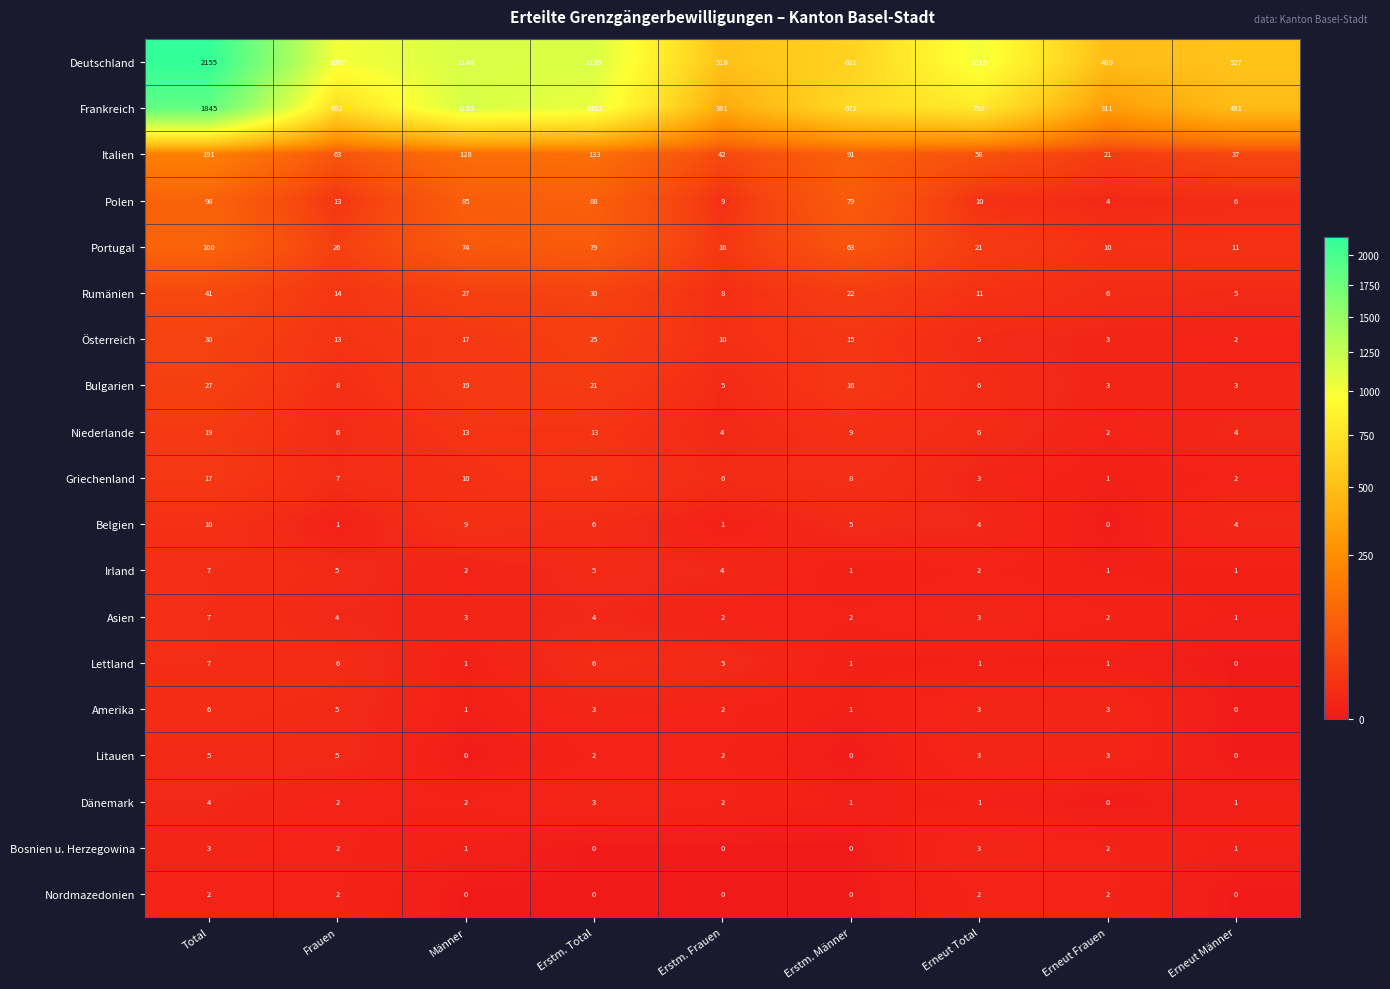

The Bosnien u. Herzegowina series shows 3 at Erneut Frauen. True or false?

False